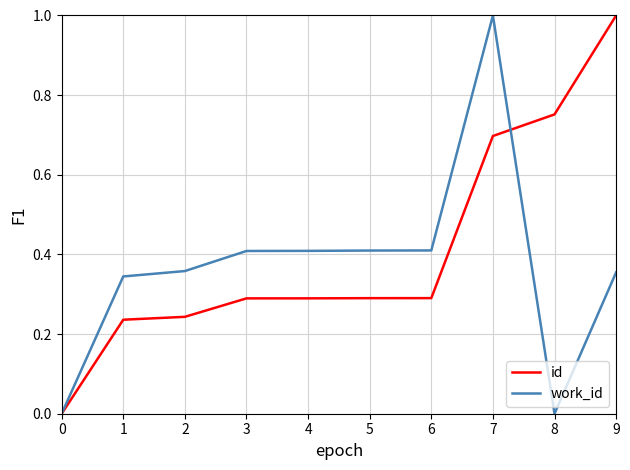

At which label does id reach its peak?

9